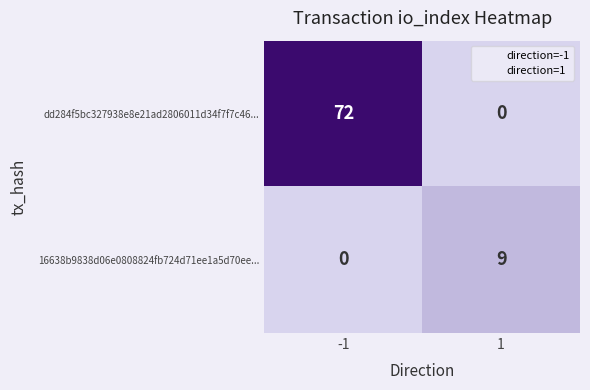

What is the difference between the maximum and minimum values in the 16638b9838d06e0808824fb724d71ee1a5d70ee... series?

9